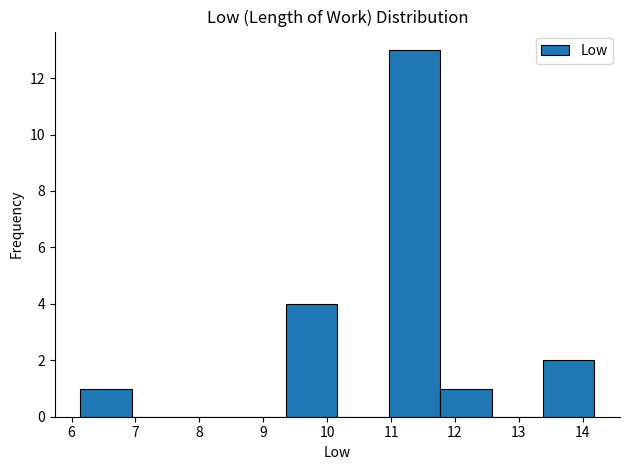

Which range on the x-axis has the tallest bar?

11.0 to 11.8